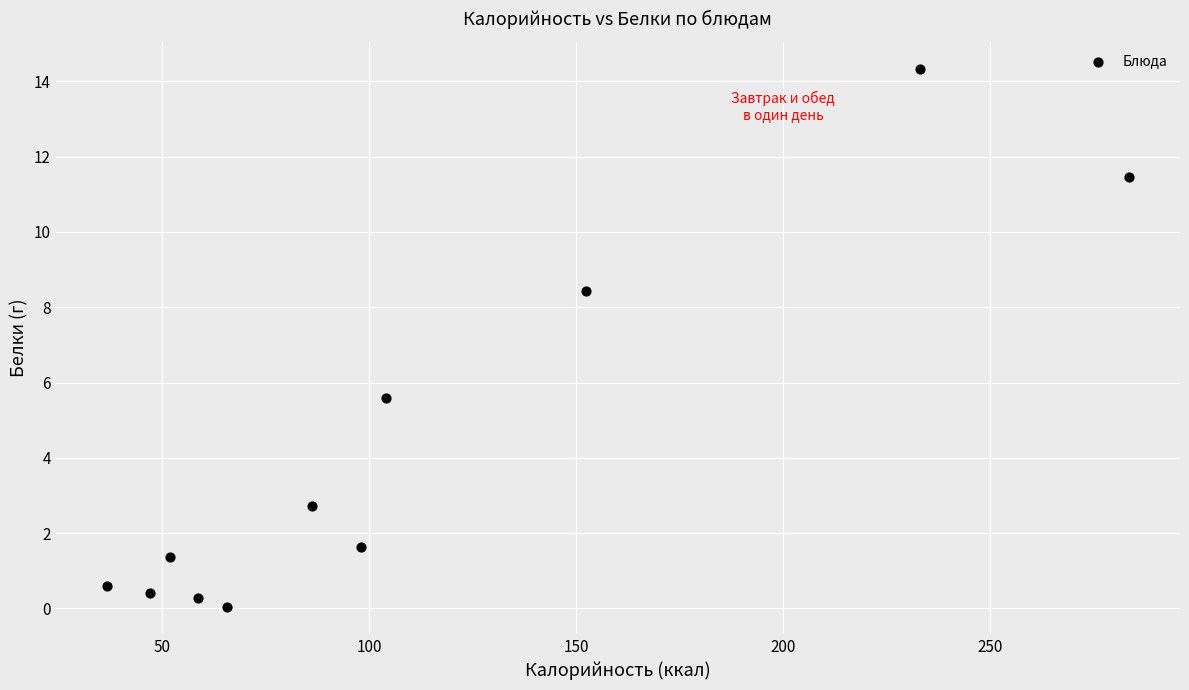

What is the average Y value?

4.3